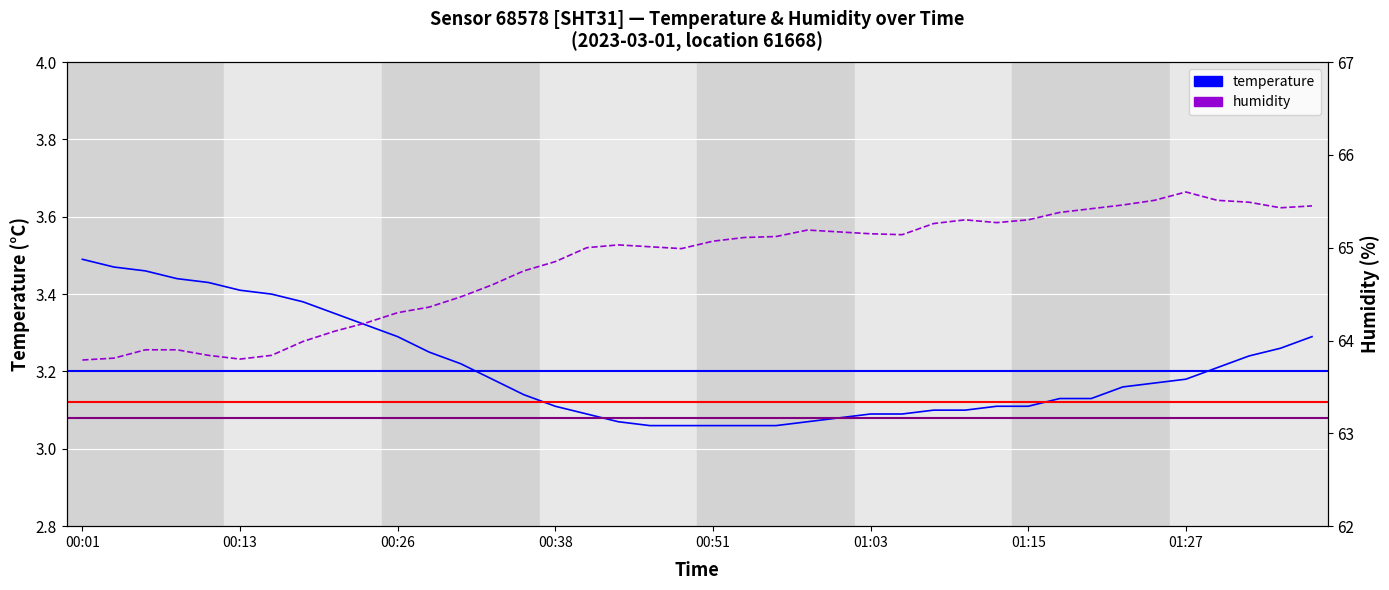

At which label is temperature closest to 3?

18